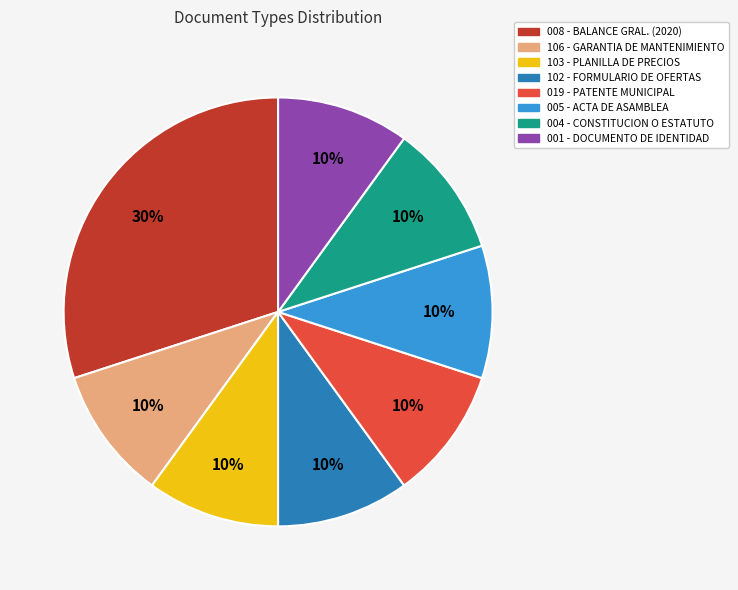

Does any single category account for the majority?

No